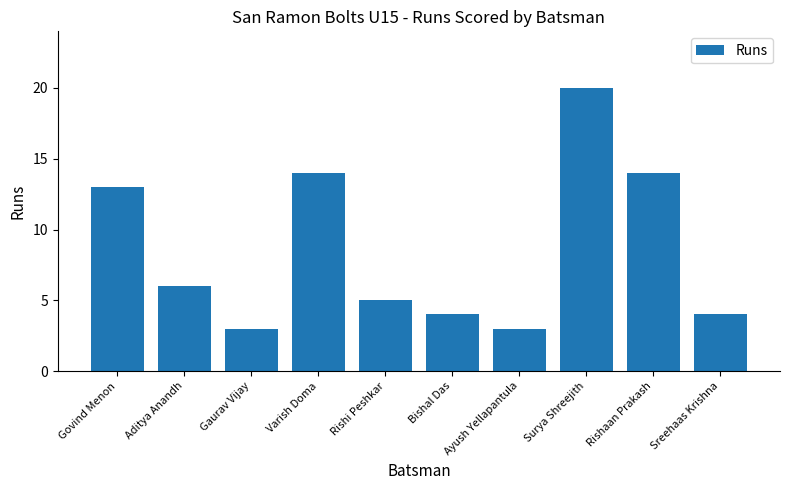

Count the number of categories in the chart.

10